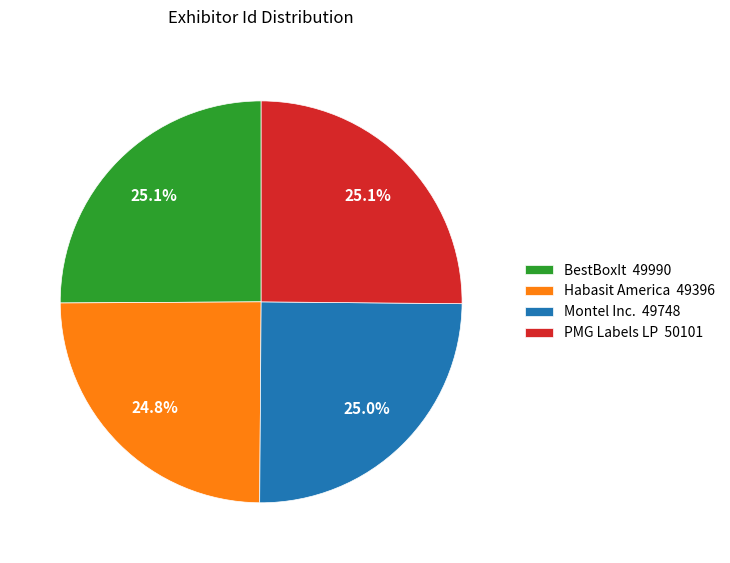

To the nearest percent, what is the combined percentage of Montel Inc. and BestBoxIt?

50%